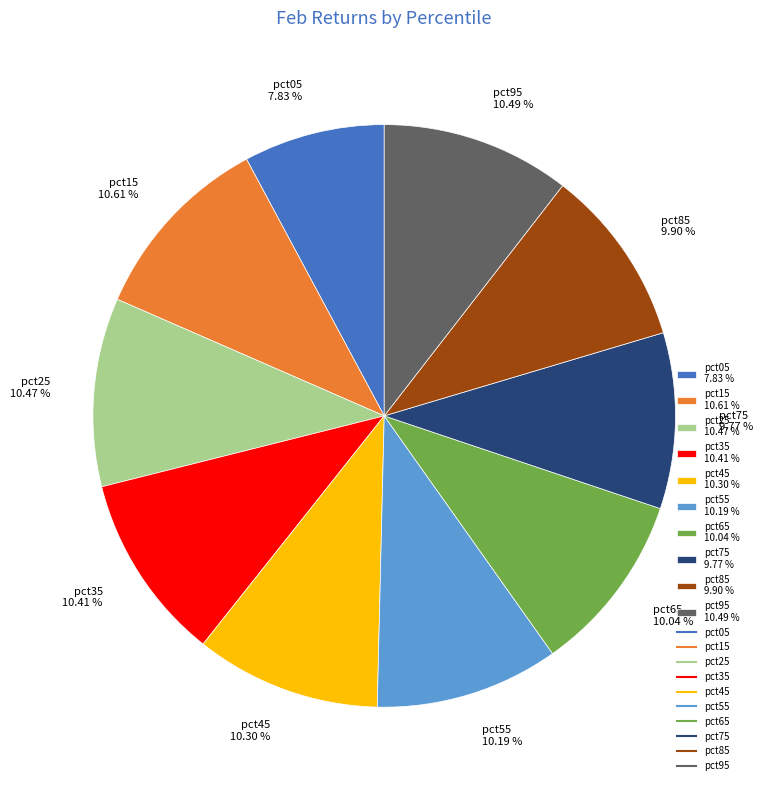

To the nearest percent, what is the difference between the largest and smallest slice percentages?

3%